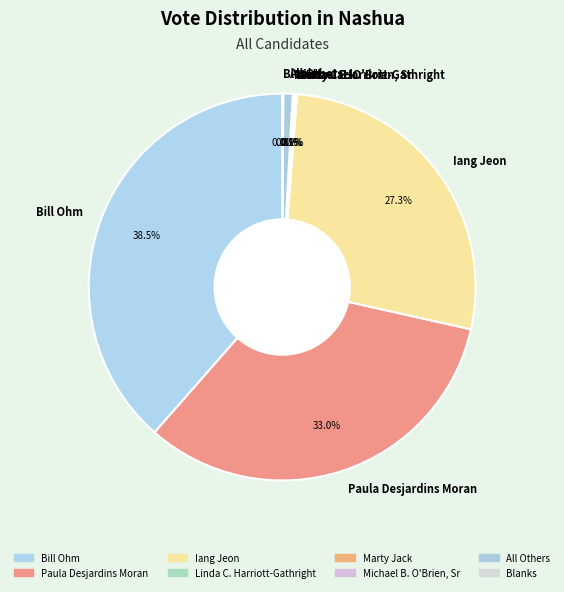

What portion of the pie excludes Bill Ohm?

61.5%